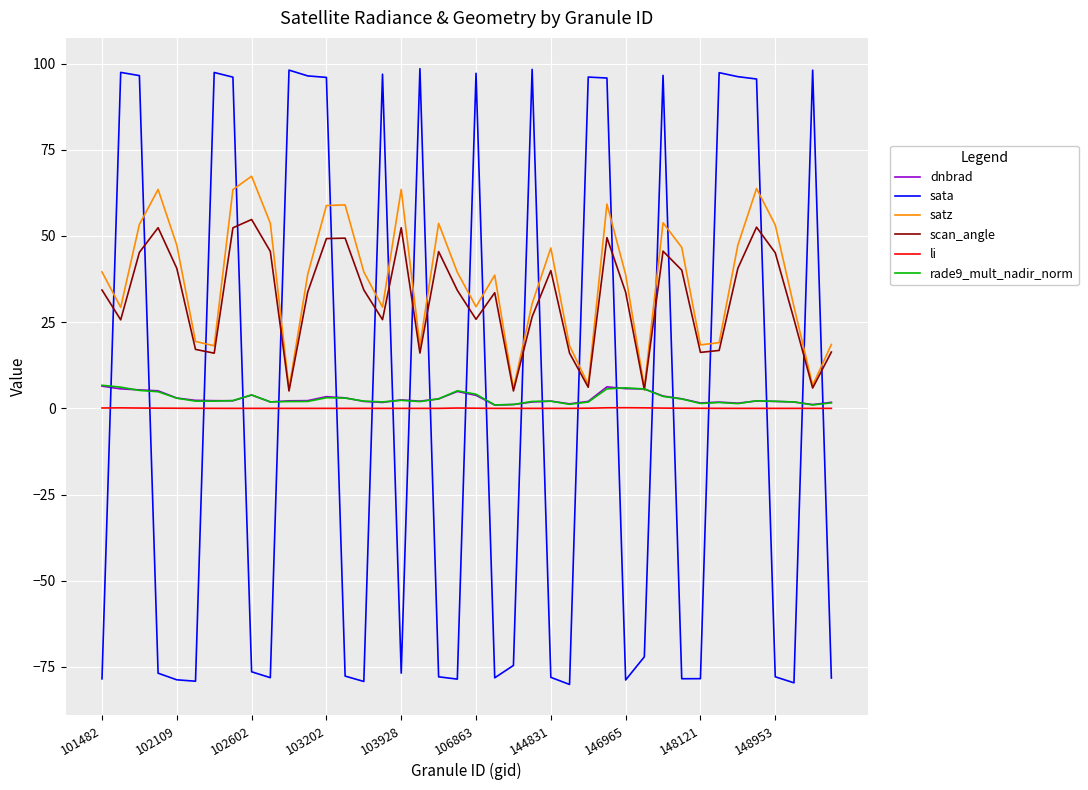

What is the lowest value of the sata series?

-80.1